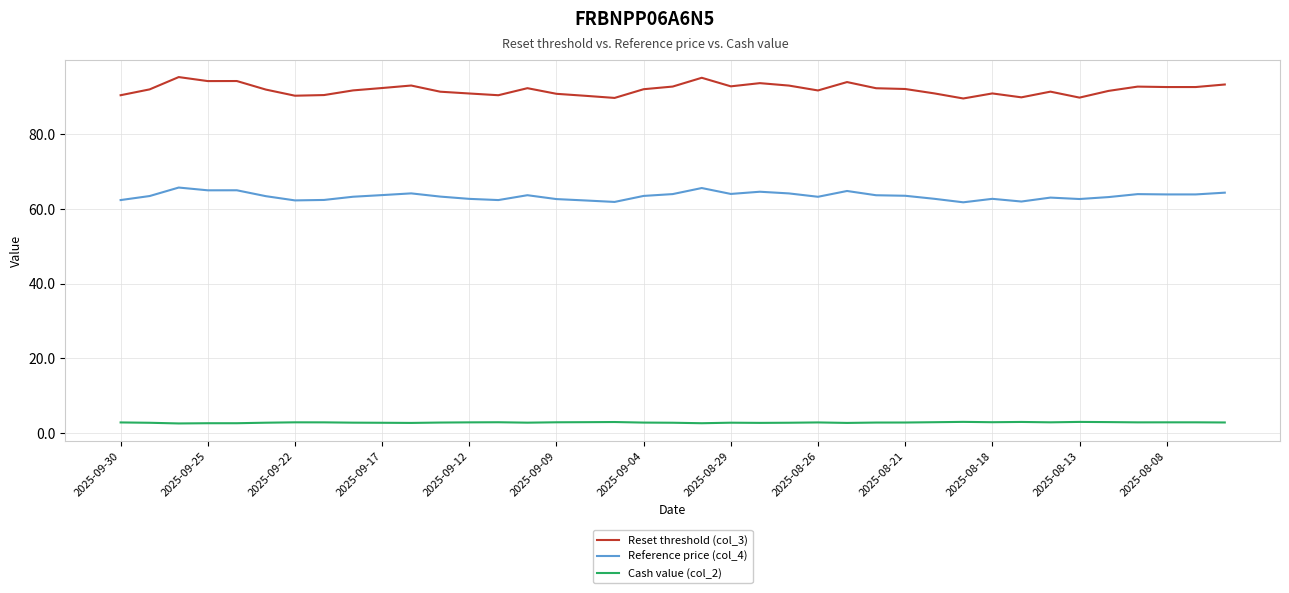

Which series has the largest total across all categories?

Reset threshold (col_3)